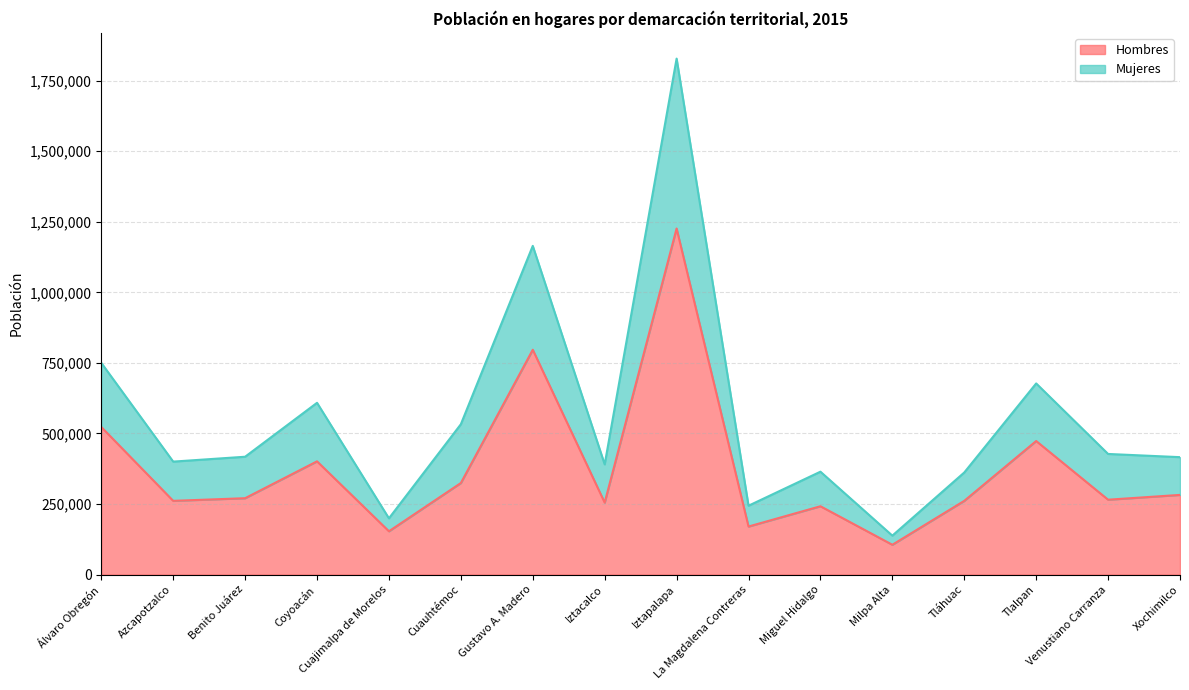

Count the number of categories in the chart.

16